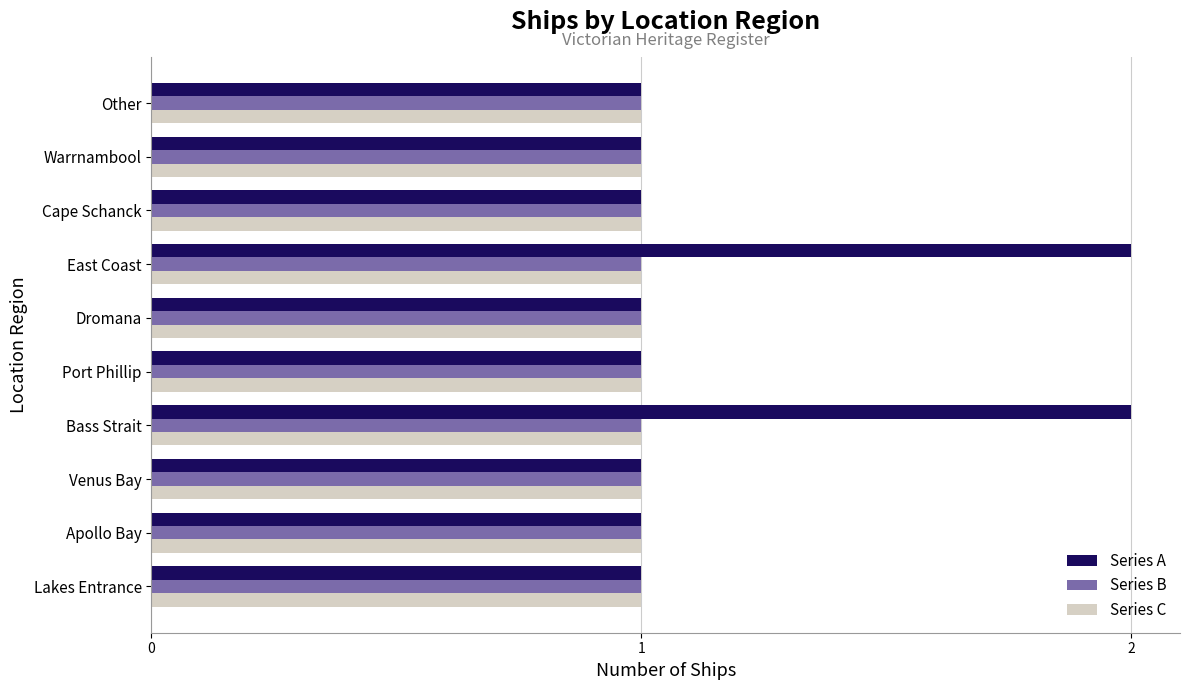

Which series has the largest total across all categories?

Series A